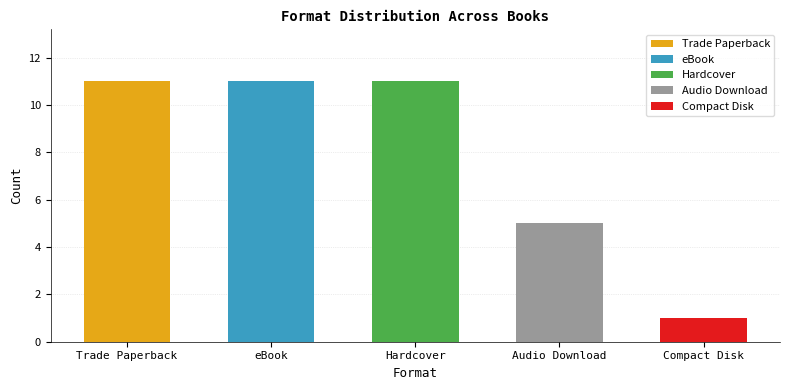

Does the chart contain stacked bars?

No